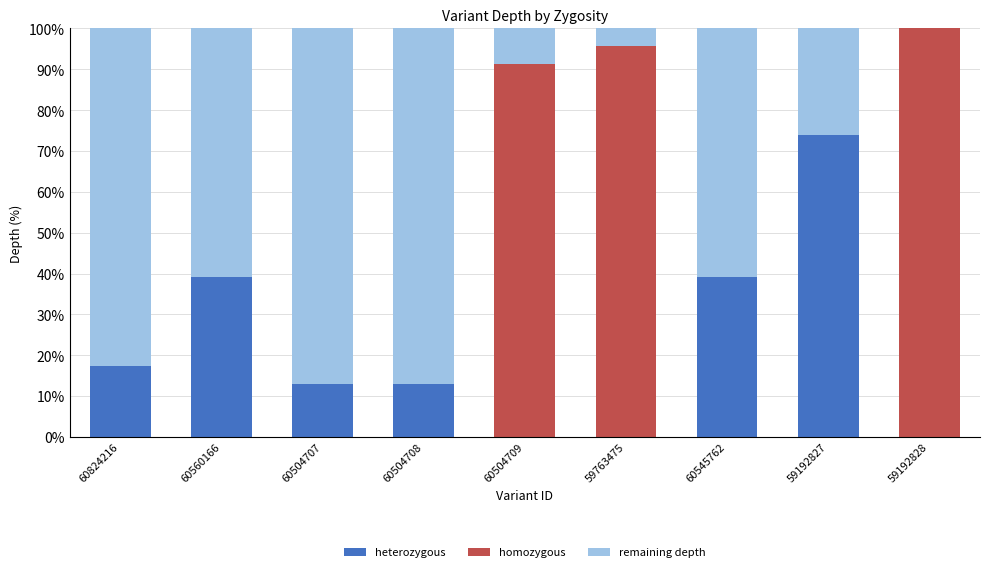

The value of heterozygous at 60545762 is 39.1. True or false?

True